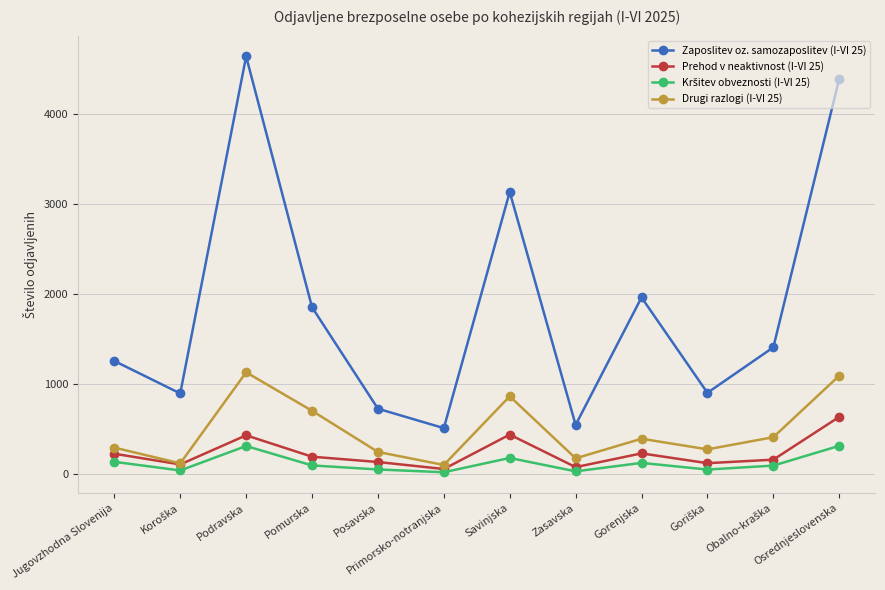

What is the sum of all Zaposlitev oz. samozaposlitev (I-VI 25) values?

22246